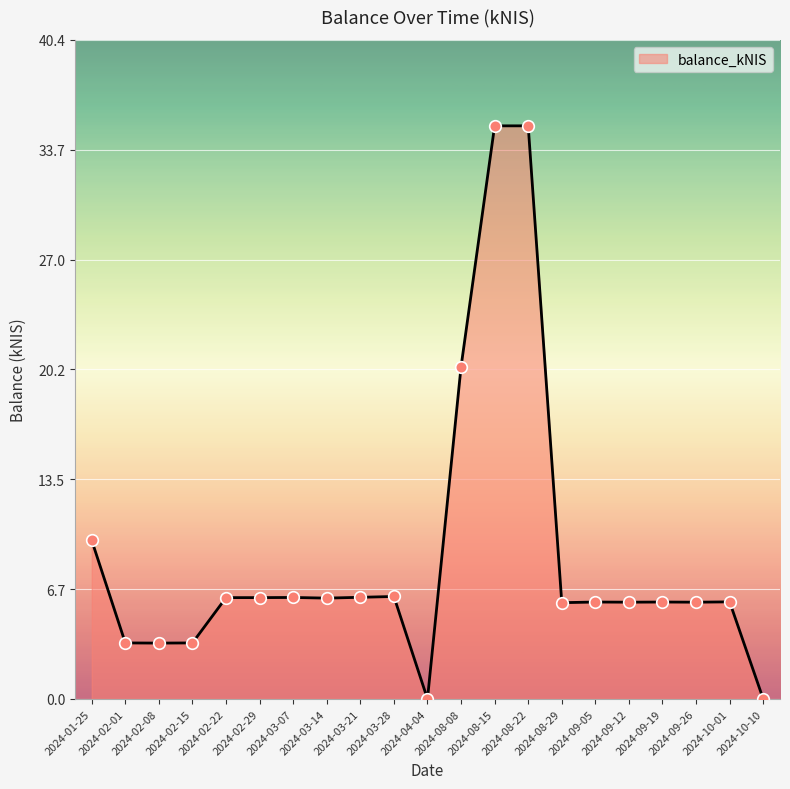

What is the ratio of the value at 2024-01-25 to the value at 2024-08-15?

0.3